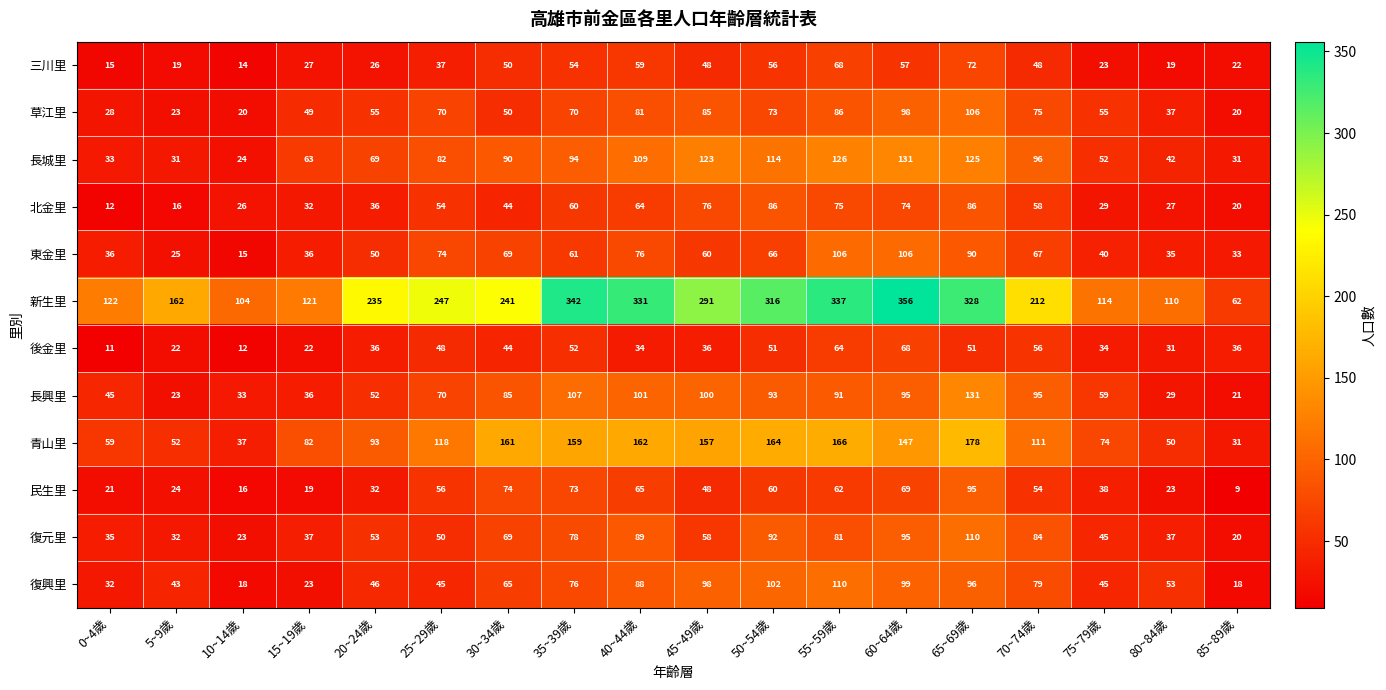

Which label corresponds to the smallest value in the chart?

85~89歲